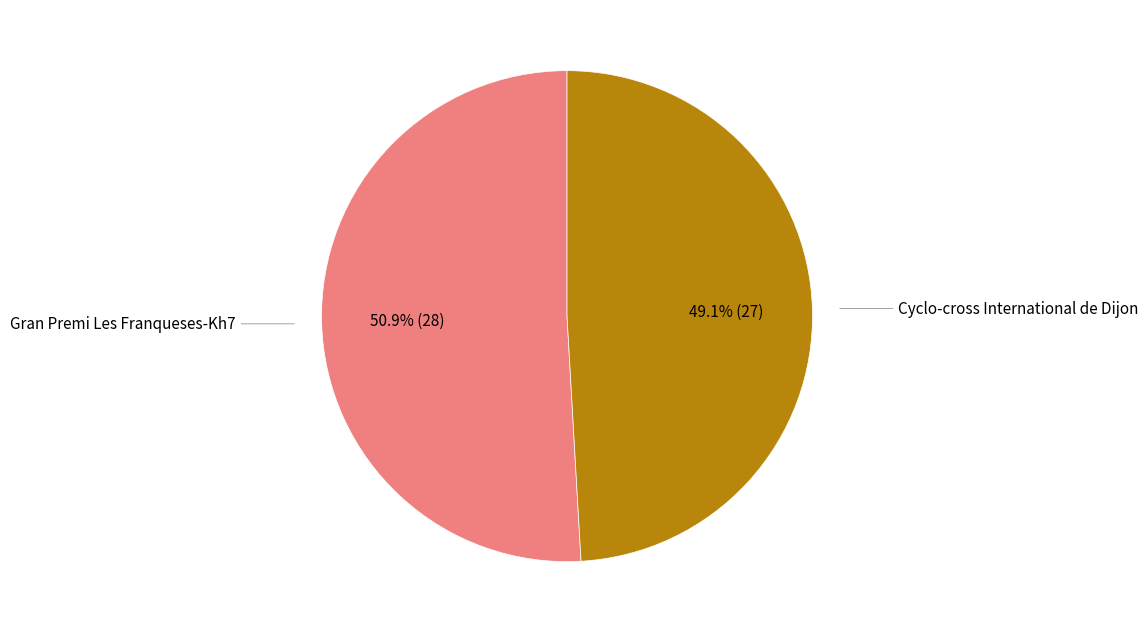

Is there a majority slice in this chart?

Yes